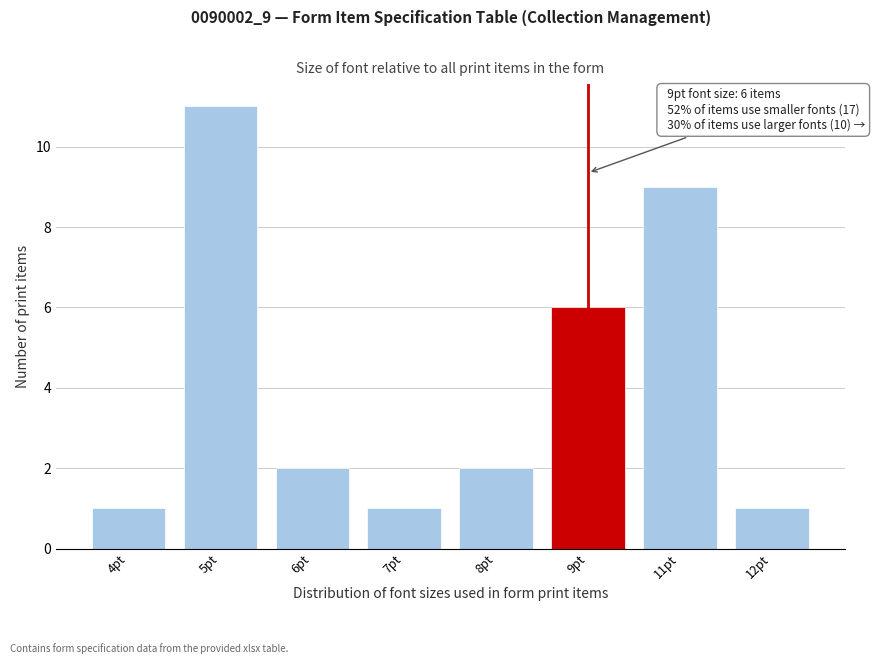

Reading left to right, list all the values displayed in this chart.

1	11	2	1	2	6	9	1